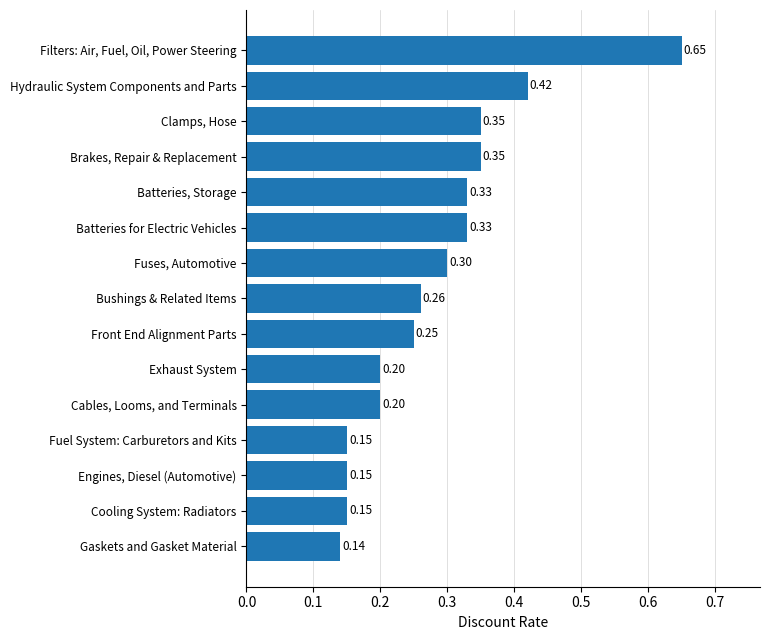

Where is the data nearest to the value 0?

Gaskets and Gasket Material